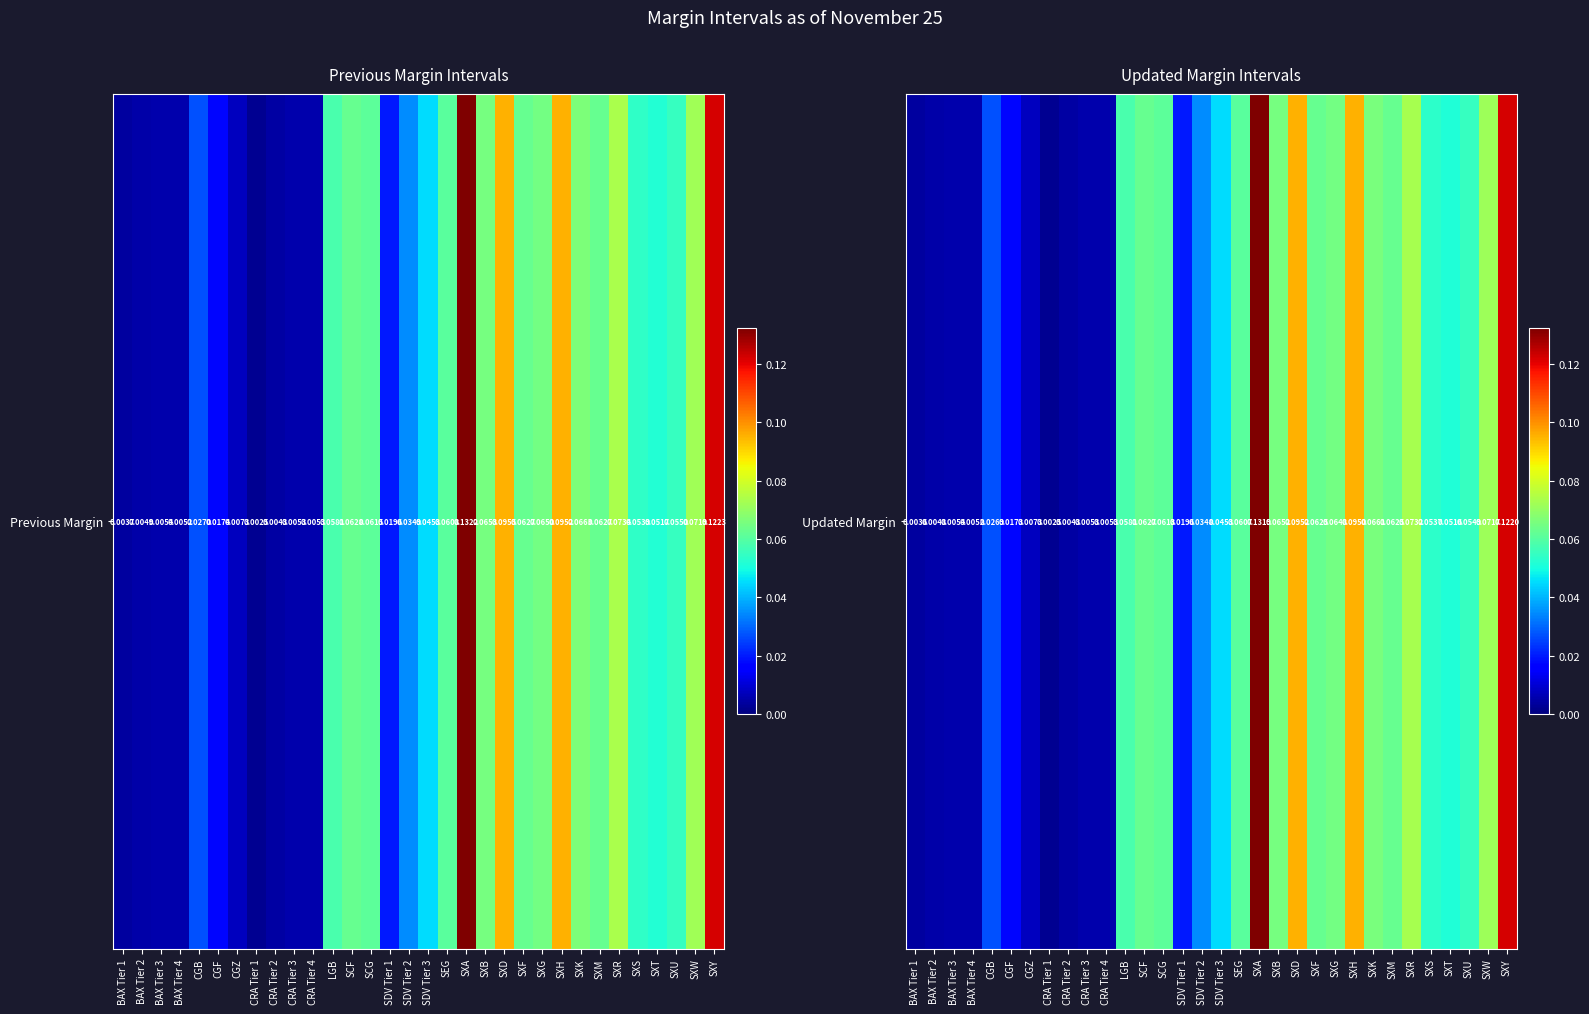

Which label corresponds to the smallest value in the chart?

CRA Tier 1